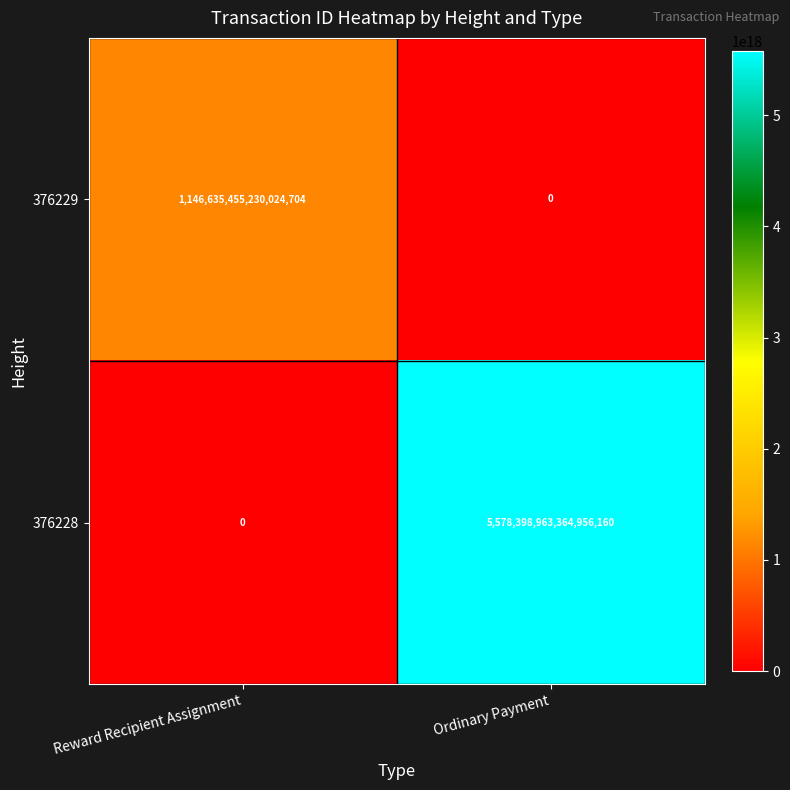

How many data points in 376229 are less than 1146635455230024704?

1